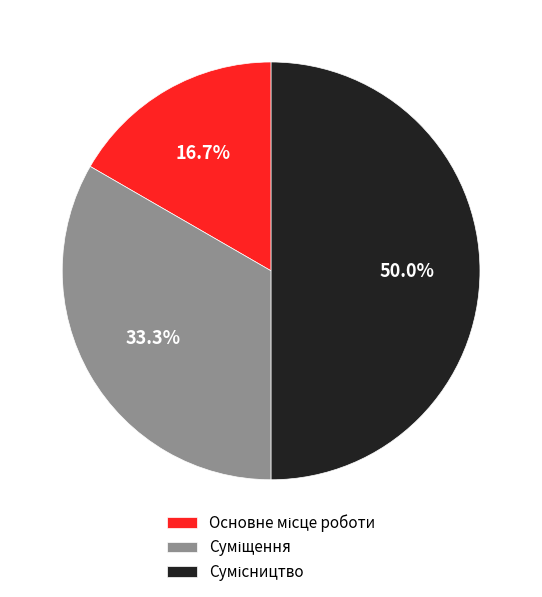

What portion of the pie excludes Суміщення?

66.7%